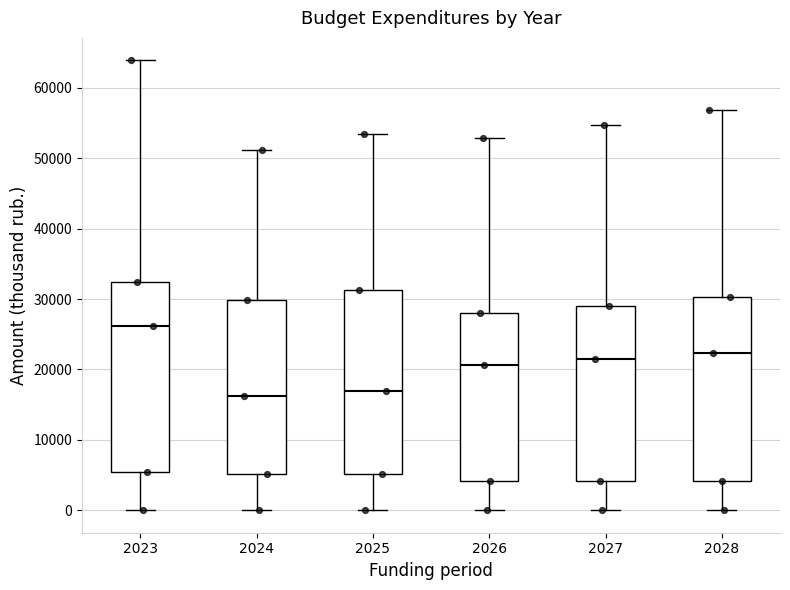

Reading left to right, read every box against the y-axis: the position of its median line, the range the box covers, and the ends of its whiskers. The values are not printed on the chart, so give them approximately, as read against the axis.

2023: median 26000, box 5000 to 32000, whiskers 0 to 64000
2024: median 16000, box 5000 to 30000, whiskers 0 to 51000
2025: median 17000, box 5000 to 31000, whiskers 0 to 53000
2026: median 21000, box 4000 to 28000, whiskers 0 to 53000
2027: median 22000, box 4000 to 29000, whiskers 0 to 55000
2028: median 22000, box 4000 to 30000, whiskers 0 to 57000